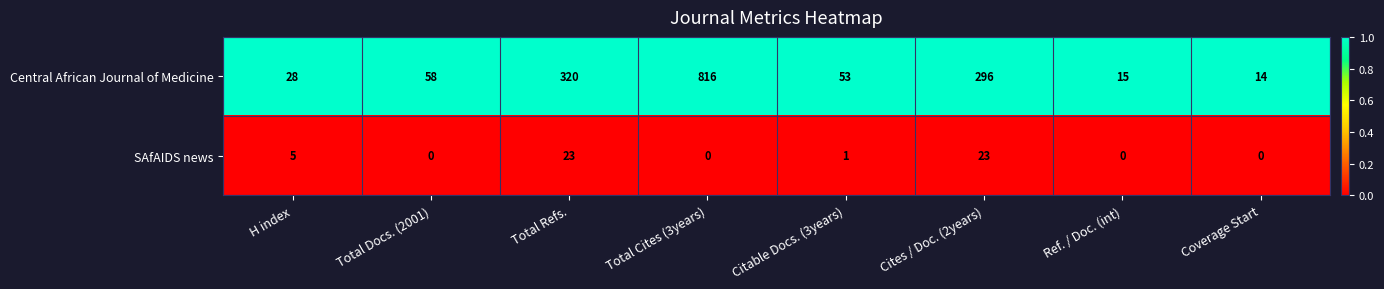

What is the sum of all SAfAIDS news values?

52